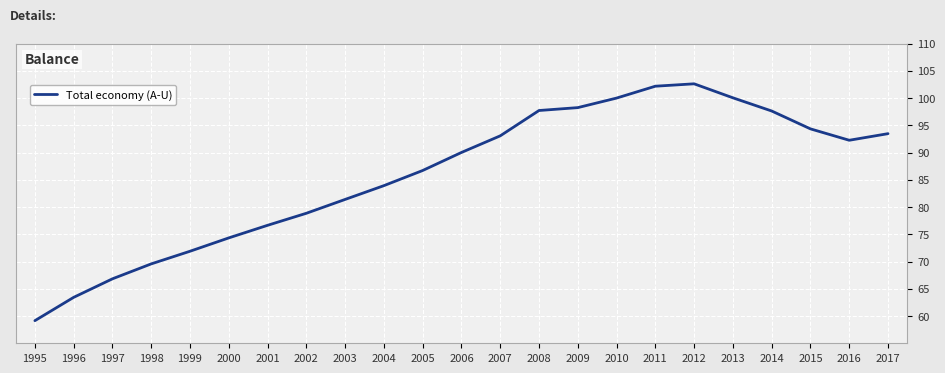

Which has a higher value, 2014 or 1999?

2014